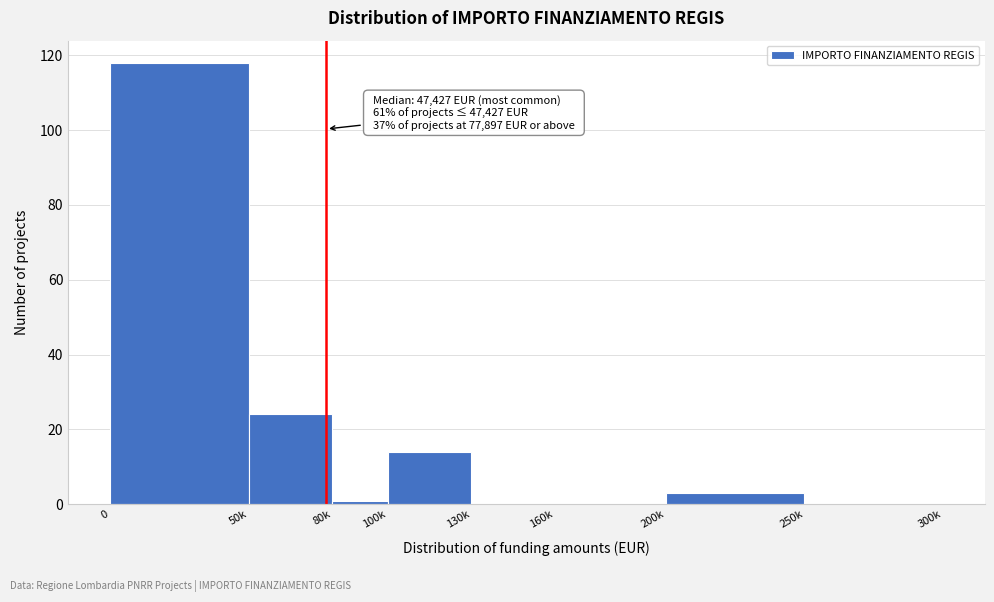

Reading right to left, list all the values displayed in this chart.

250k=0	200k=3	160k=0	130k=0	100k=14	80k=1	50k=24	0=118